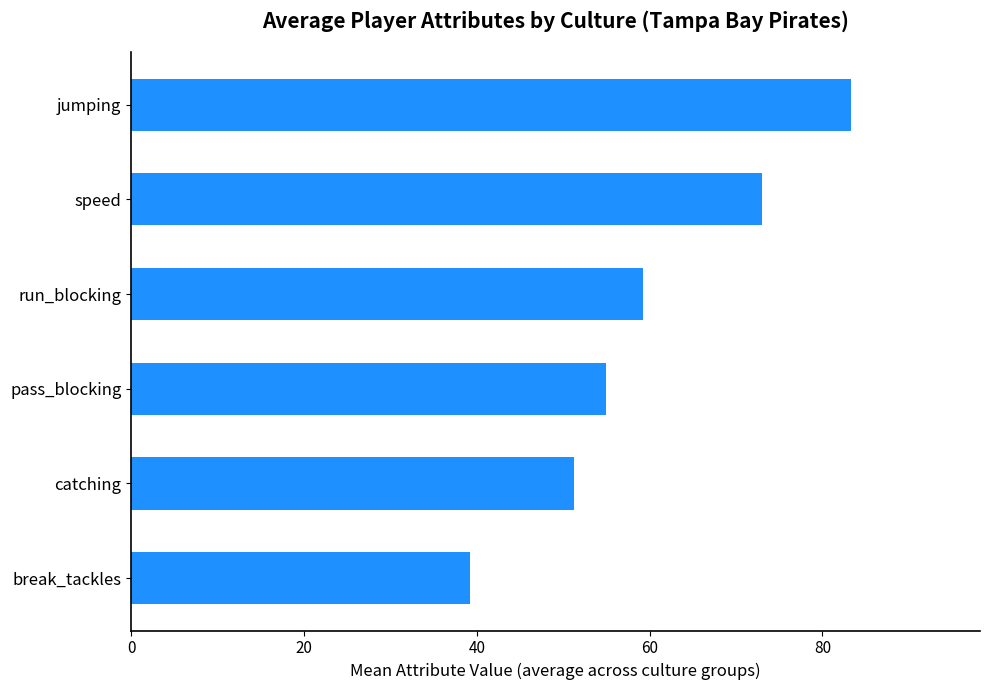

The chart shows a value of 51.3 at catching. True or false?

True